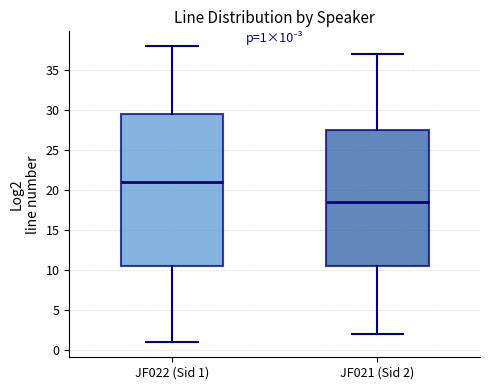

Which box has the lowest median line?

JF021 (Sid 2)